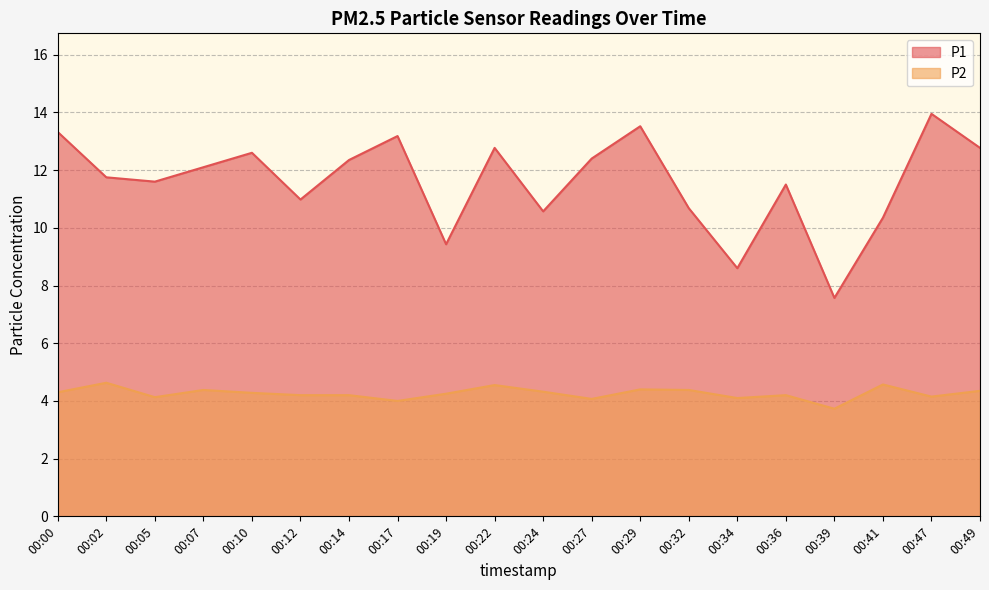

What is the spread (max minus min) of values at 00:41?

5.8